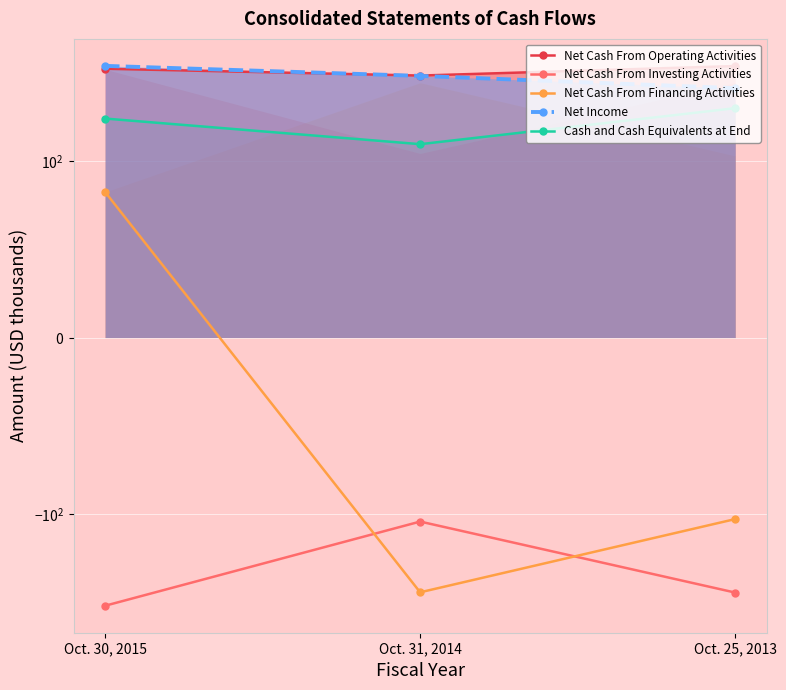

Reading right to left, what are all the values shown in this chart?

Net Cash From Operating Activities: 398.5	347.1	383.2
Net Cash From Investing Activities: -314.0	-112.0	-380.0
Net Cash From Financing Activities: -108.0	-312.7	82.6
Net Income: 289.3	345.4	399.5
Cash and Cash Equivalents at End: 216.2	128.2	186.0